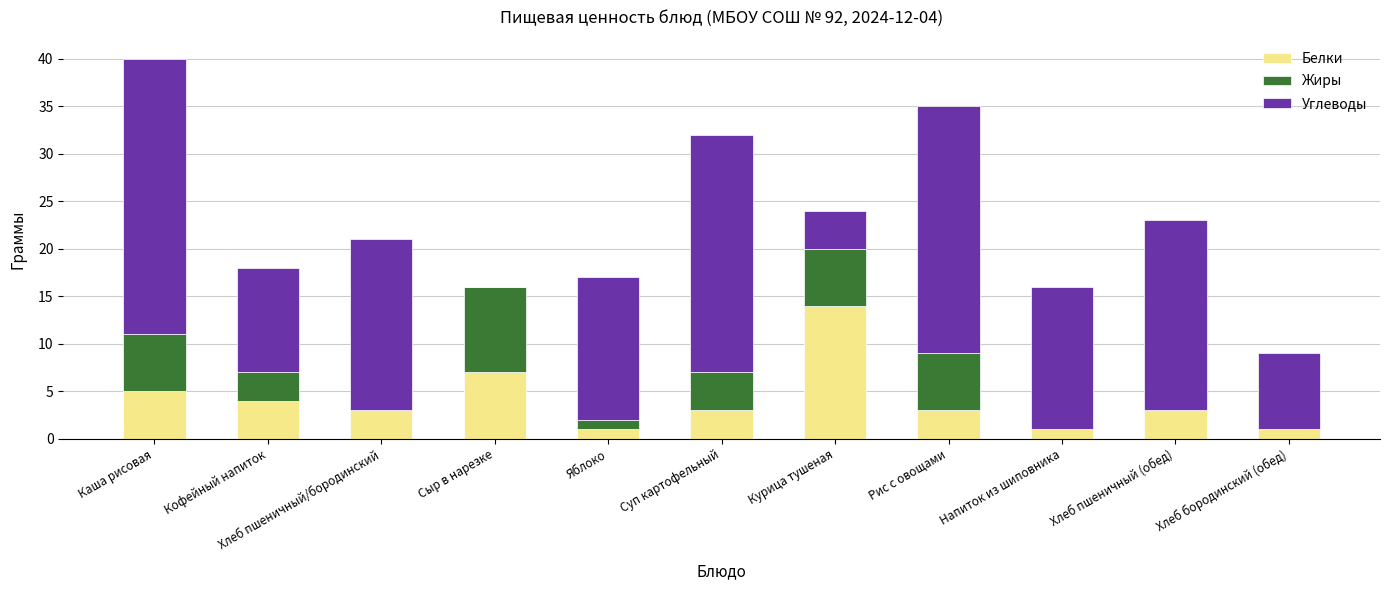

The Белки series shows 3 at Суп картофельный. True or false?

True